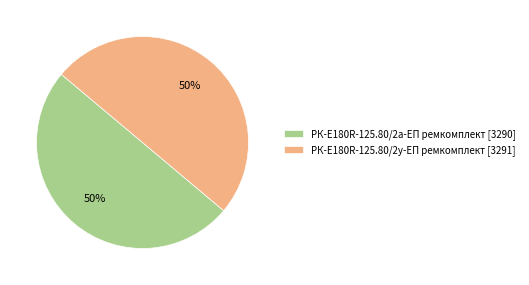

To the nearest percent, what is the combined percentage of РК-E180R-125.80/2а-ЕП ремкомплект and РК-E180R-125.80/2у-ЕП ремкомплект?

100%